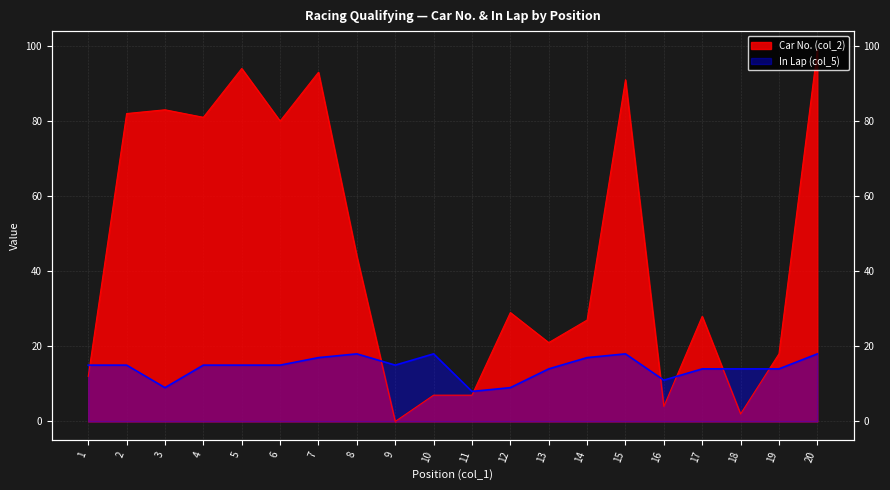

At which category does Car No. (col_2) reach its first local valley?

4